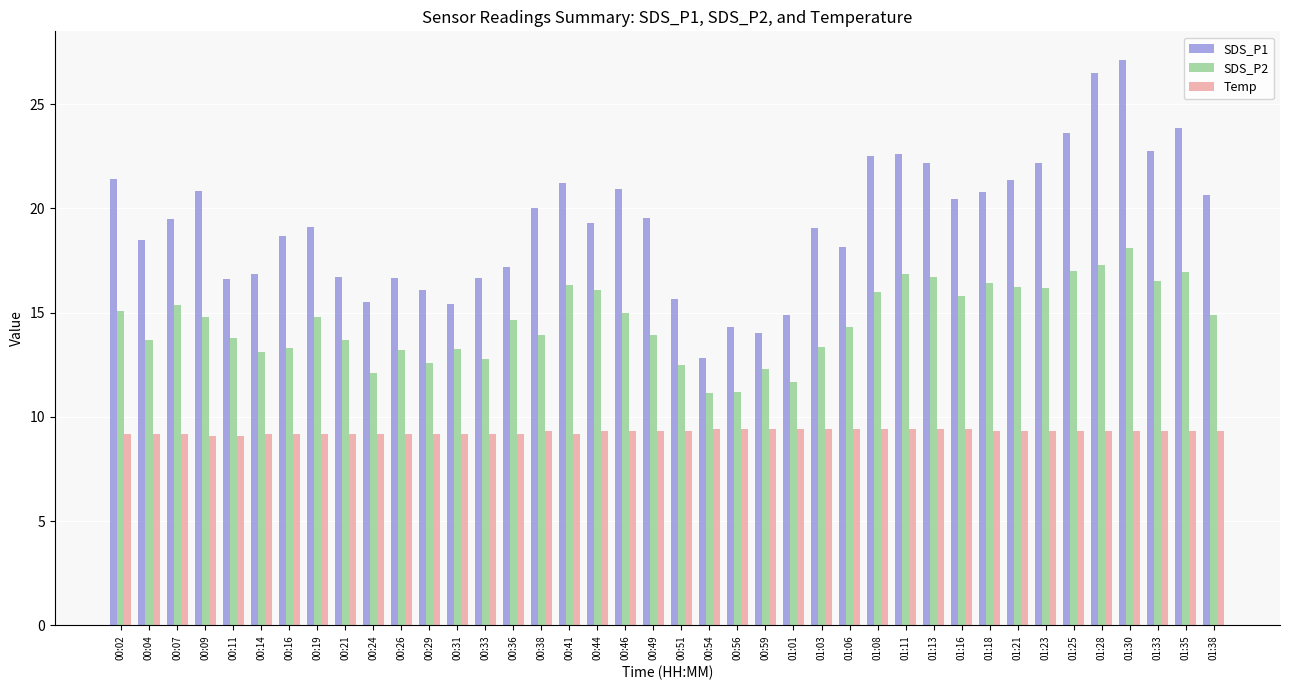

What position from the right is 00:26?

30